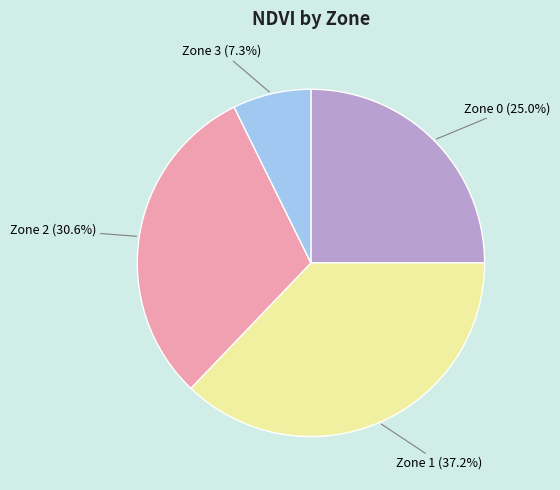

What is the smallest slice in the pie chart?

Zone 3